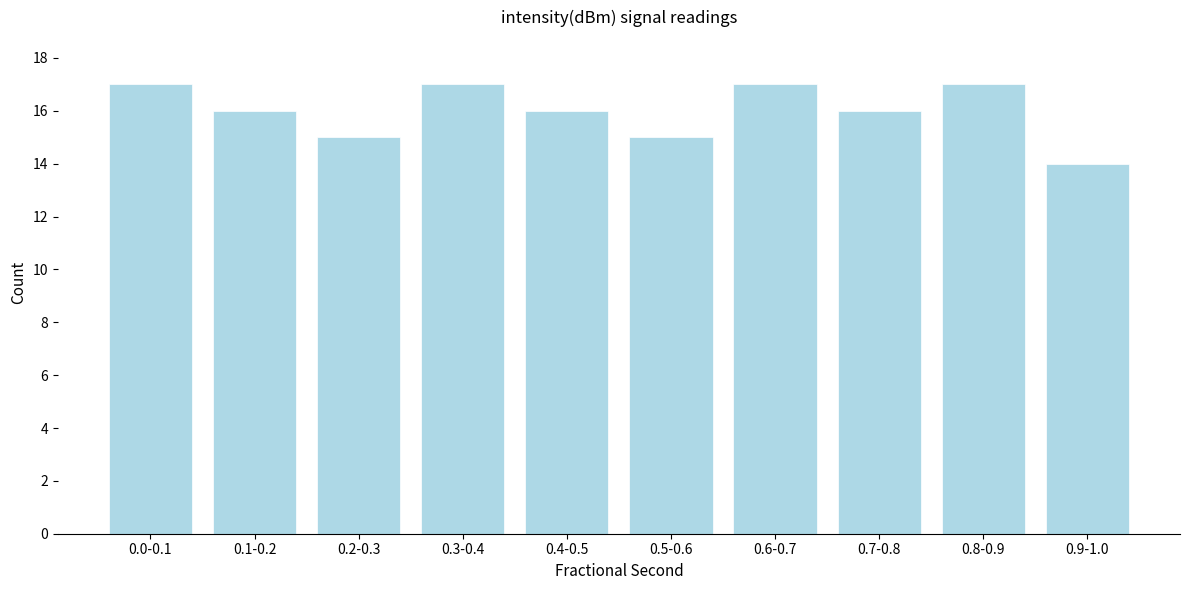

Reading right to left, list all the values displayed in this chart.

14	17	16	17	15	16	17	15	16	17